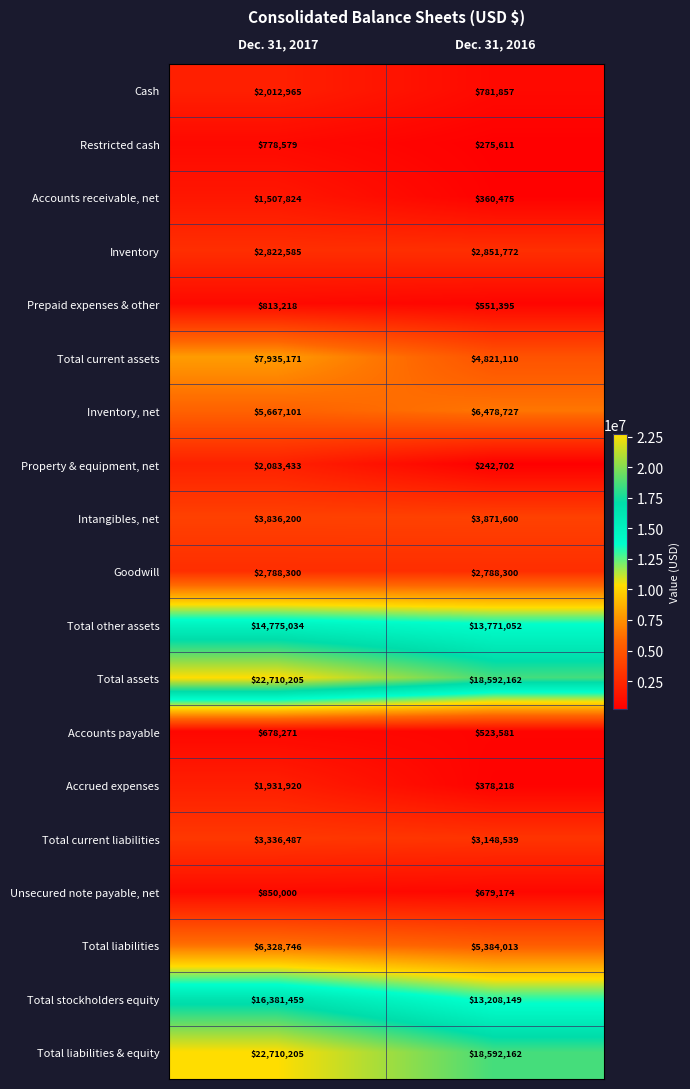

What is the sum of the Cash values at Dec. 31, 2017 and Dec. 31, 2016?

2794822